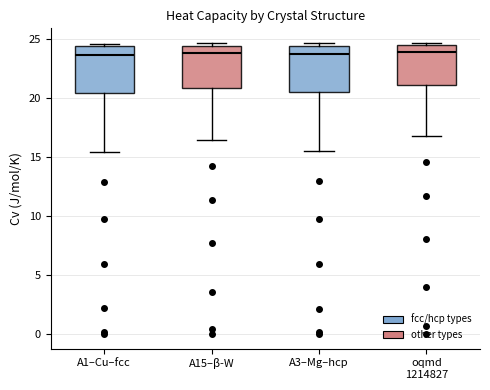

Reading left to right, transcribe this box plot: for each box, give where its median line is, the range the box spans, and where its two whiskers end, as read against the y-axis. The values are not printed on the chart, so give them approximately, as read against the axis.

A1–Cu–fcc: median 23.5, box 20.5 to 24.5, whiskers 15.5 to 24.5 (just above the box's upper edge)
A15–β-W: median 24.0, box 21.0 to 24.5, whiskers 16.5 to 24.5 (just above the box's upper edge)
A3–Mg–hcp: median 23.5, box 20.5 to 24.5, whiskers 15.5 to 24.5 (just above the box's upper edge)
oqmd 1214827: median 24.0, box 21.0 to 24.5, whiskers 17.0 to 24.5 (just above the box's upper edge)